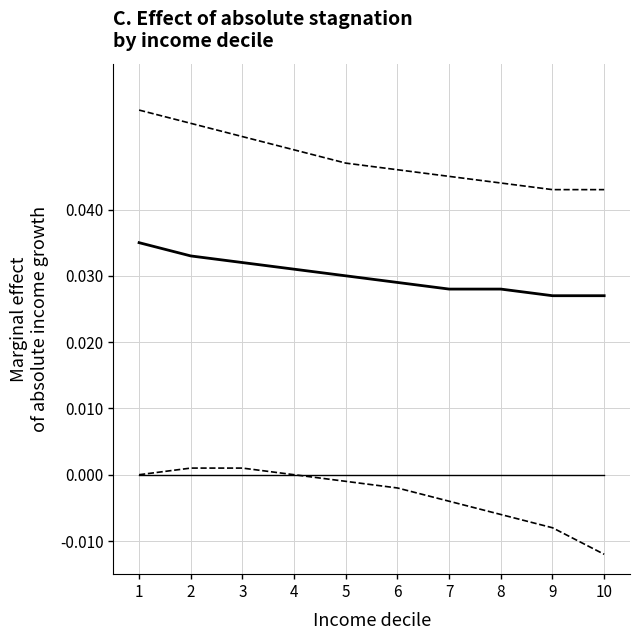

Does the chart have visible grid lines?

Yes